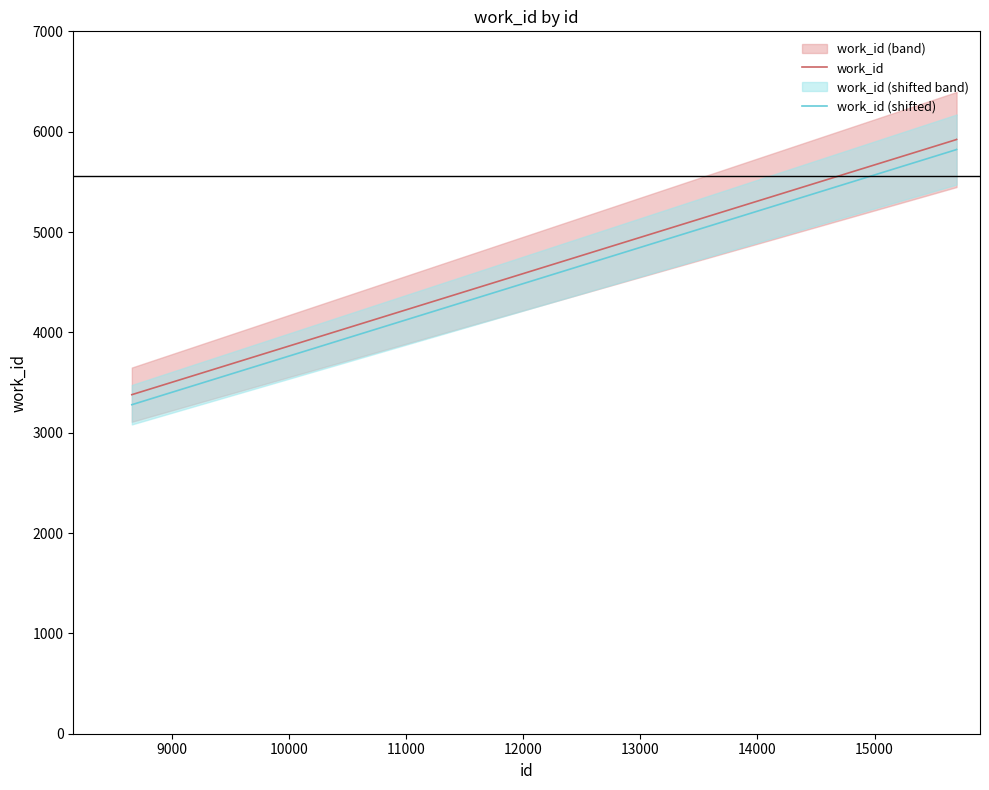

At how many categories does at least one series exceed 3583?

6